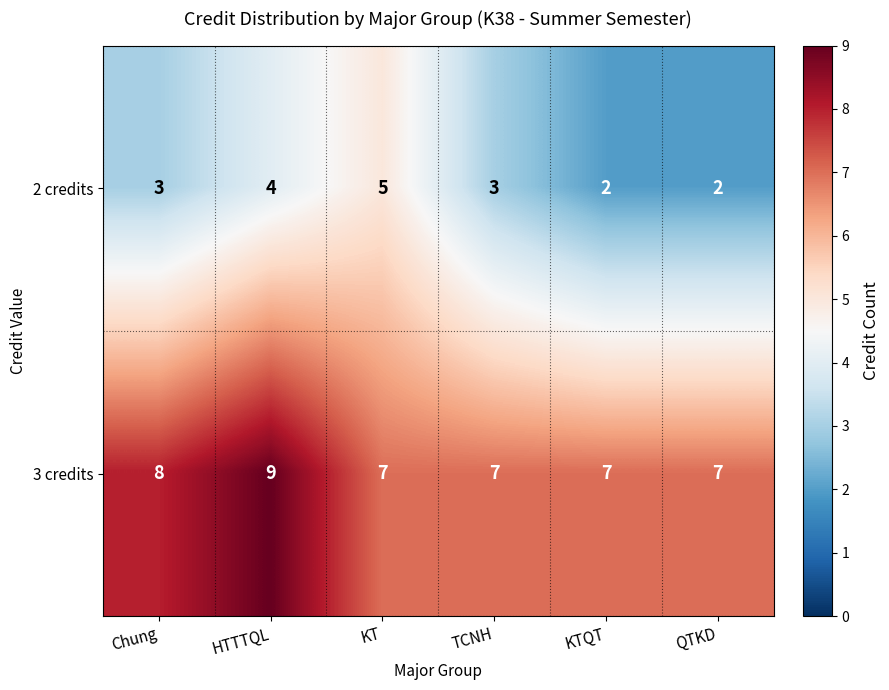

At which label is 3 credits closest to 8?

Chung